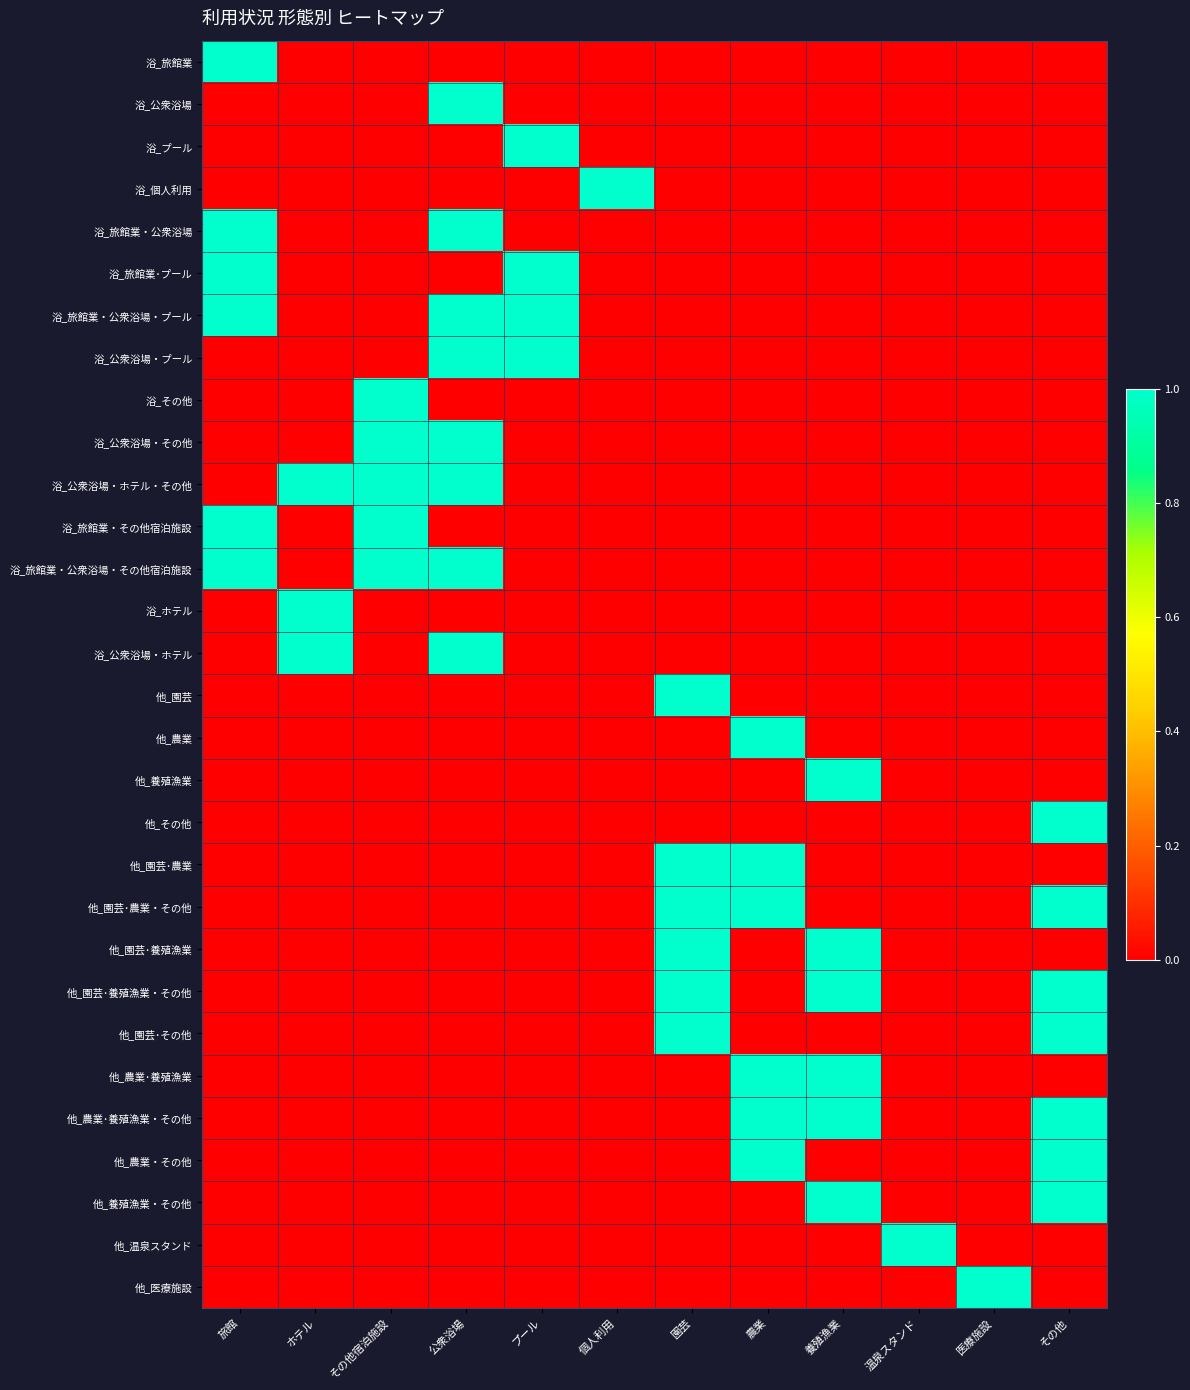

Rank the series by their maximum value, from highest to lowest.

浴_旅館業, 浴_公衆浴場, 浴_プール, 浴_個人利用, 浴_旅館業・公衆浴場, 浴_旅館業･プール, 浴_旅館業・公衆浴場・プール, 浴_公衆浴場・プール, 浴_その他, 浴_公衆浴場・その他, 浴_公衆浴場・ホテル・その他, 浴_旅館業・その他宿泊施設, 浴_旅館業・公衆浴場・その他宿泊施設, 浴_ホテル, 浴_公衆浴場・ホテル, 他_園芸, 他_農業, 他_養殖漁業, 他_その他, 他_園芸･農業, 他_園芸･農業・その他, 他_園芸･養殖漁業, 他_園芸･養殖漁業・その他, 他_園芸･その他, 他_農業･養殖漁業, 他_農業･養殖漁業・その他, 他_農業・その他, 他_養殖漁業・その他, 他_温泉スタンド, 他_医療施設